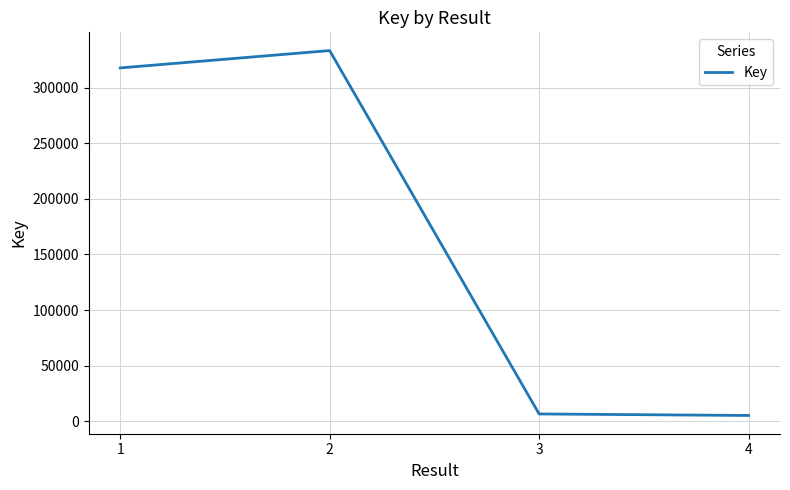

The value at 3 is 6704. True or false?

True